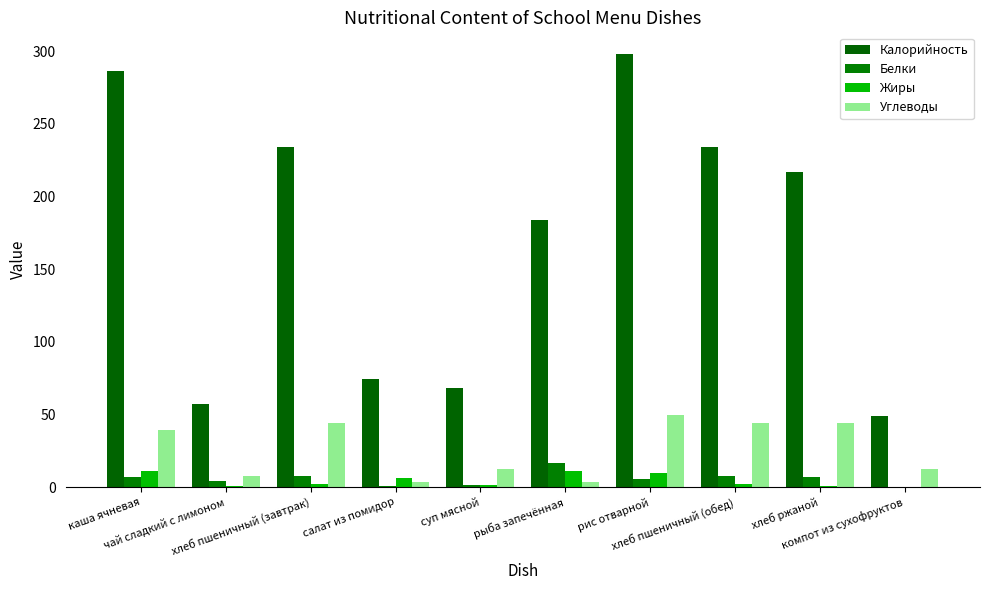

What is the spread (max minus min) of values at суп мясной?

67.0